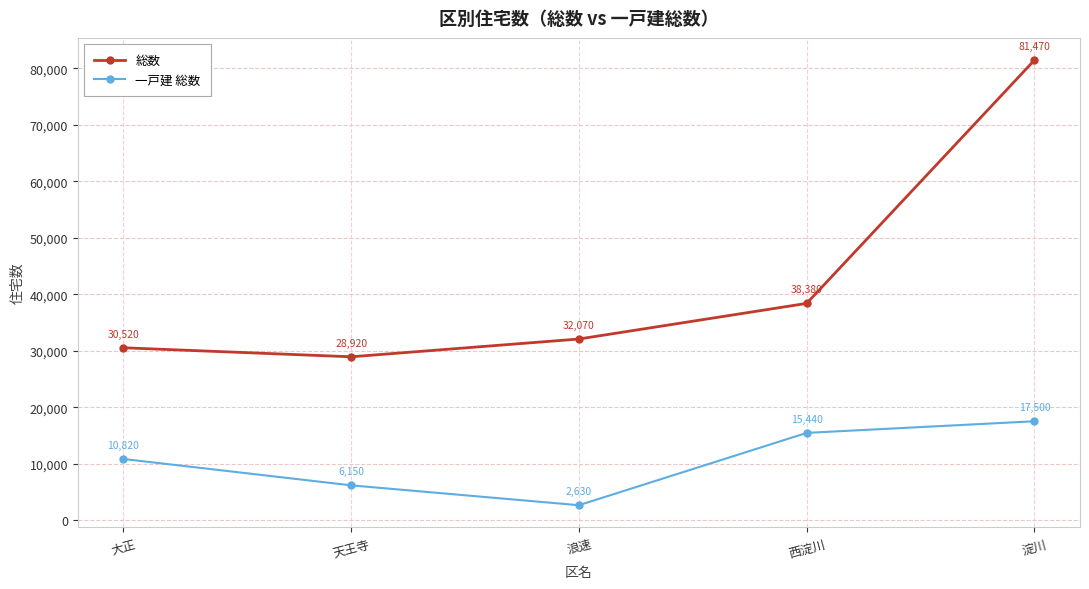

What is the highest value of the 総数 series?

81470